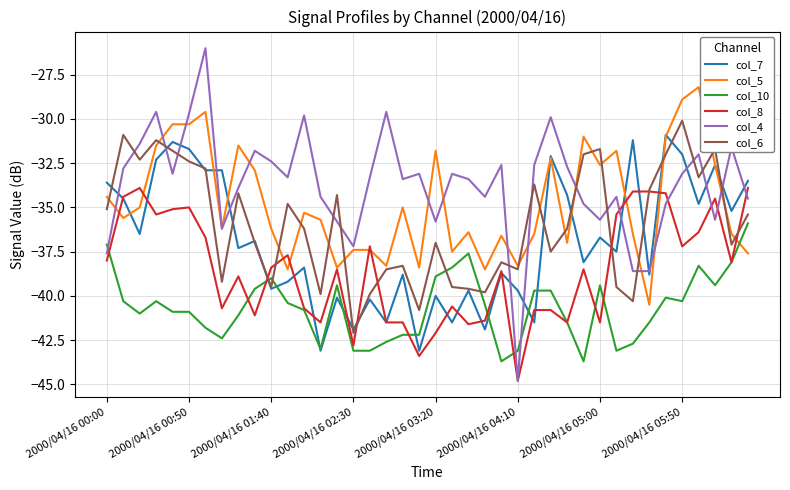

True or false: col_6 and col_4 intersect in this chart.

True